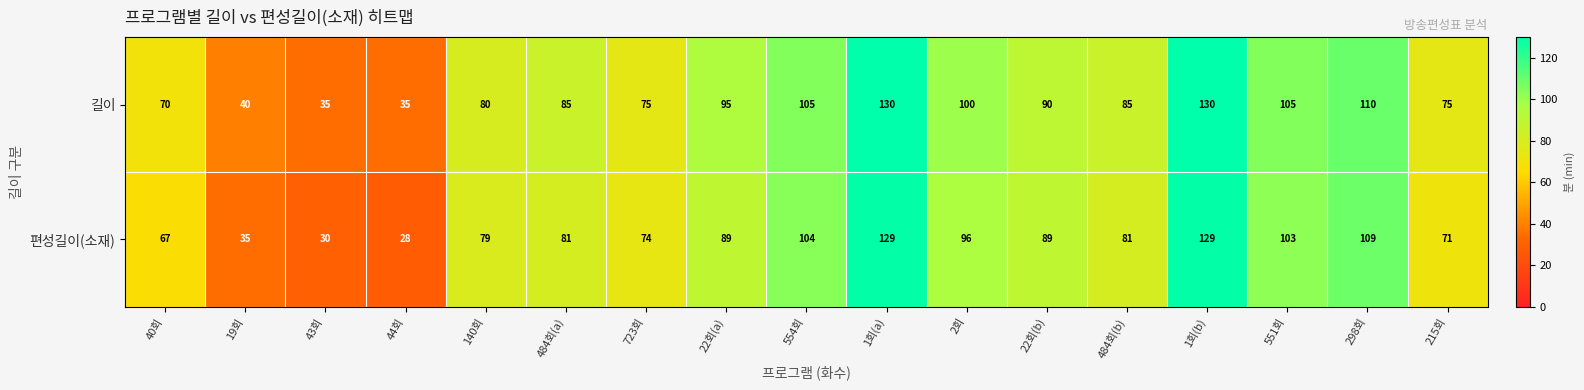

What value does the 길이 series have at 44회, to the nearest 10?

40